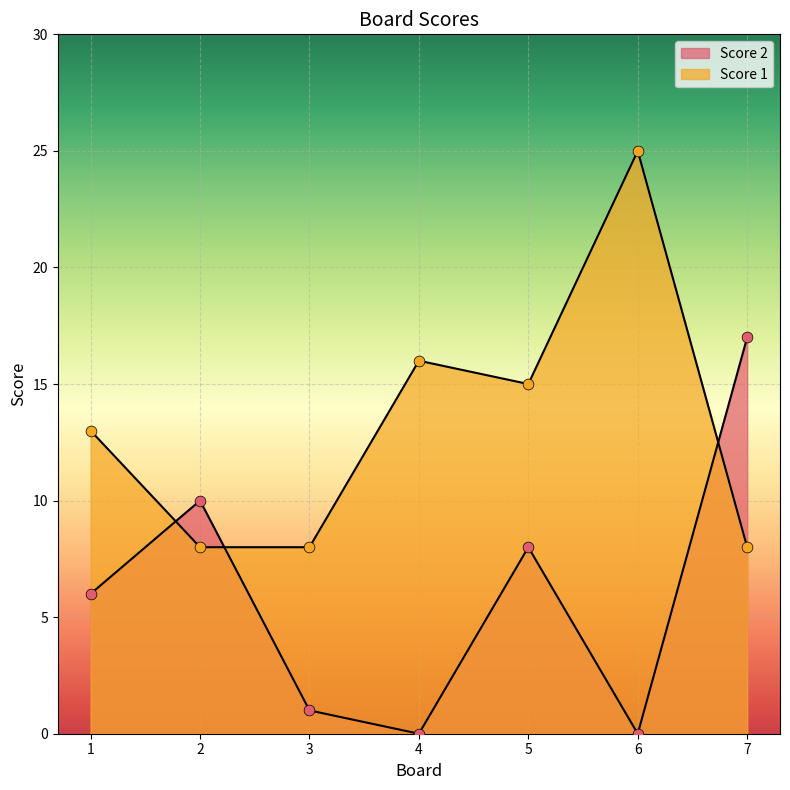

At which category is the sum across all series the highest?

6